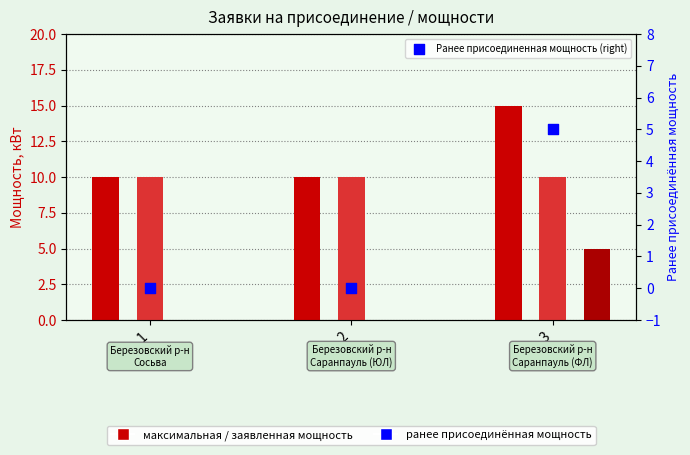

At which category is the sum across all series the highest?

3